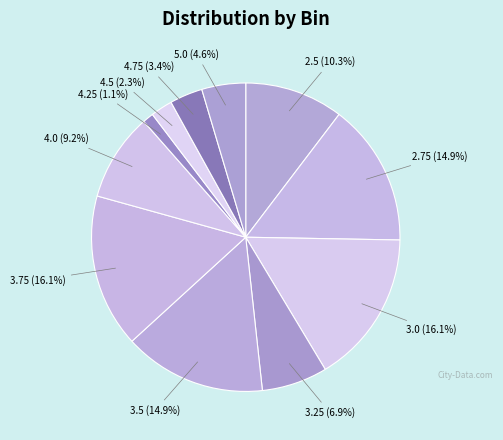

How many slices are in this pie chart?

11